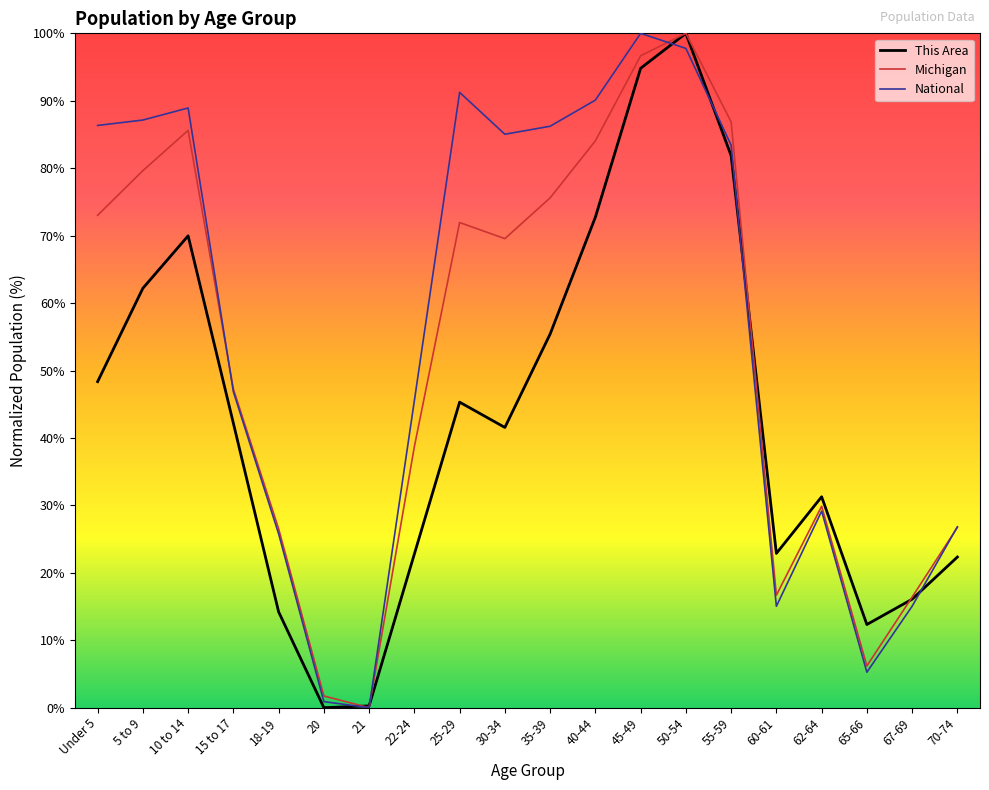

Is the value of National at 45-49 greater than the value of This Area at 15 to 17?

Yes